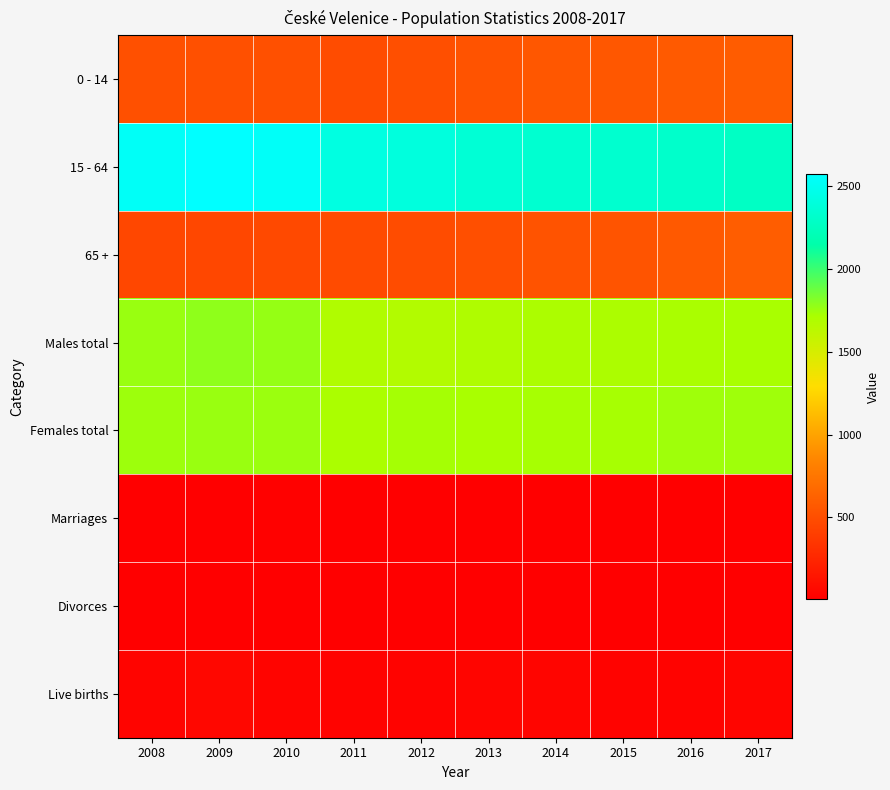

At how many categories does at least one series exceed 1184?

10